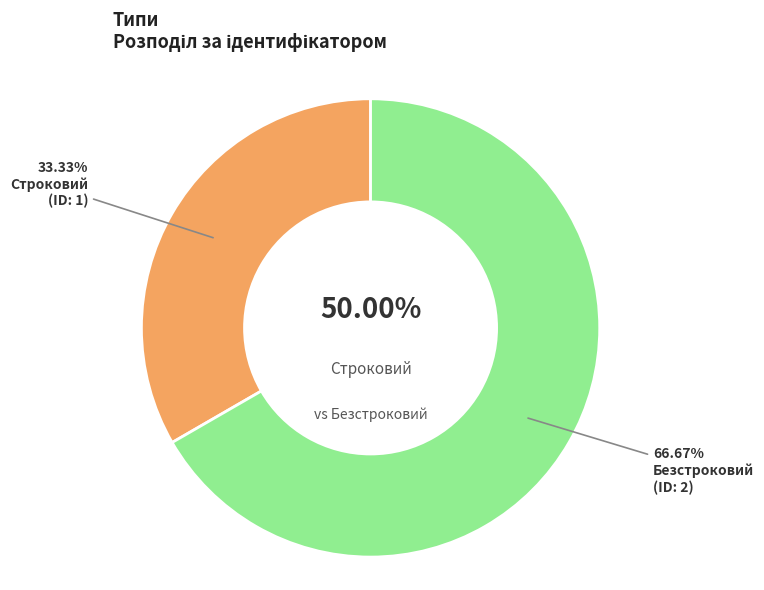

What portion of the pie excludes Безстроковий?

33.3%